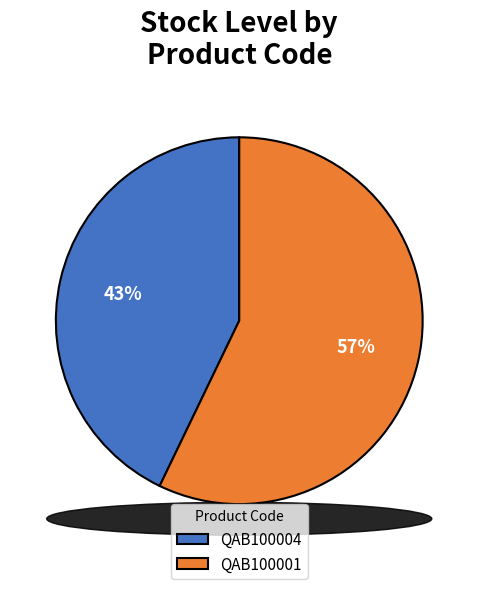

What percentage is the QAB100001 slice, to the nearest percent?

57%